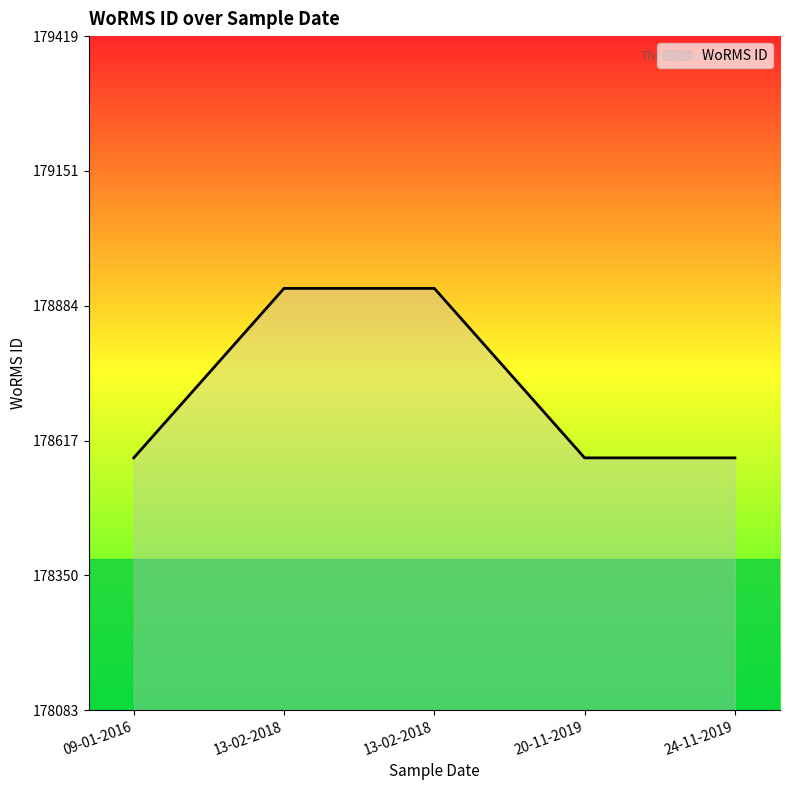

What is the label of the 5th point from the left?

24-11-2019